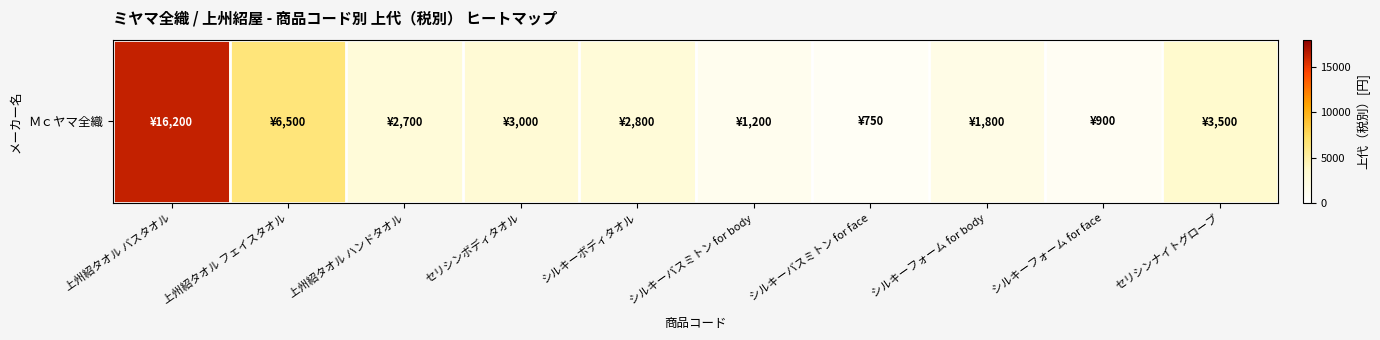

Approximately how many times larger is the value at 上州紹タオル バスタオル compared to シルキーバスミトン for face?

21.6